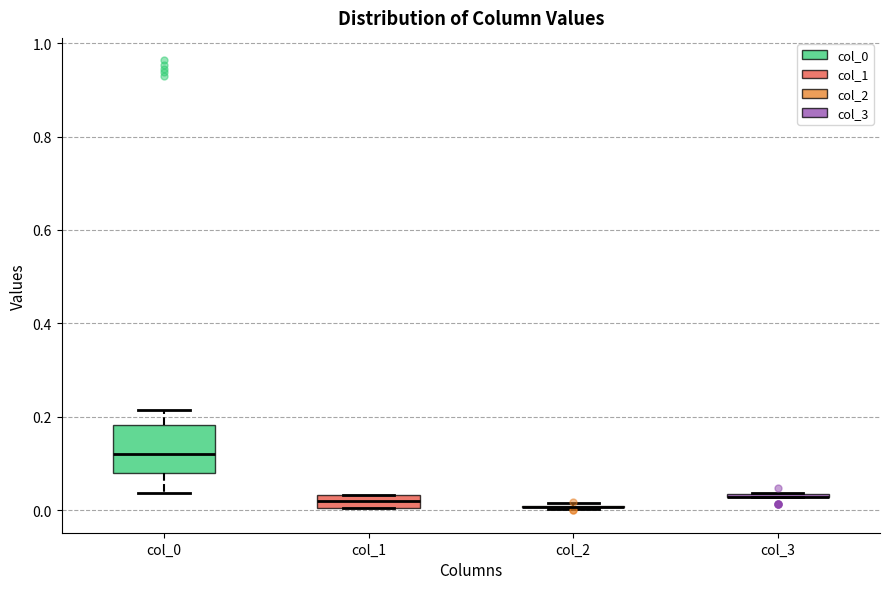

Comparing the boxes themselves (not the whiskers), which one is the tallest?

col_0